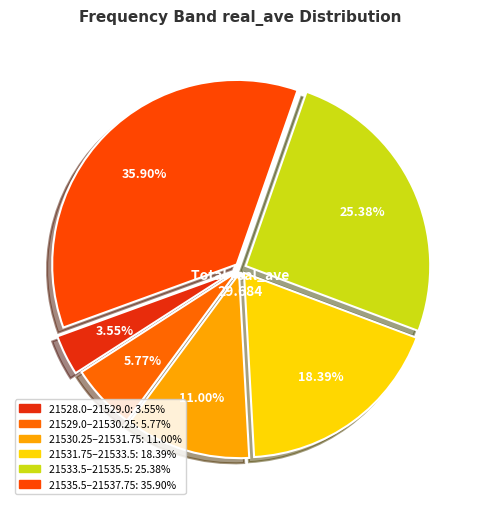

How many slices are in this pie chart?

6